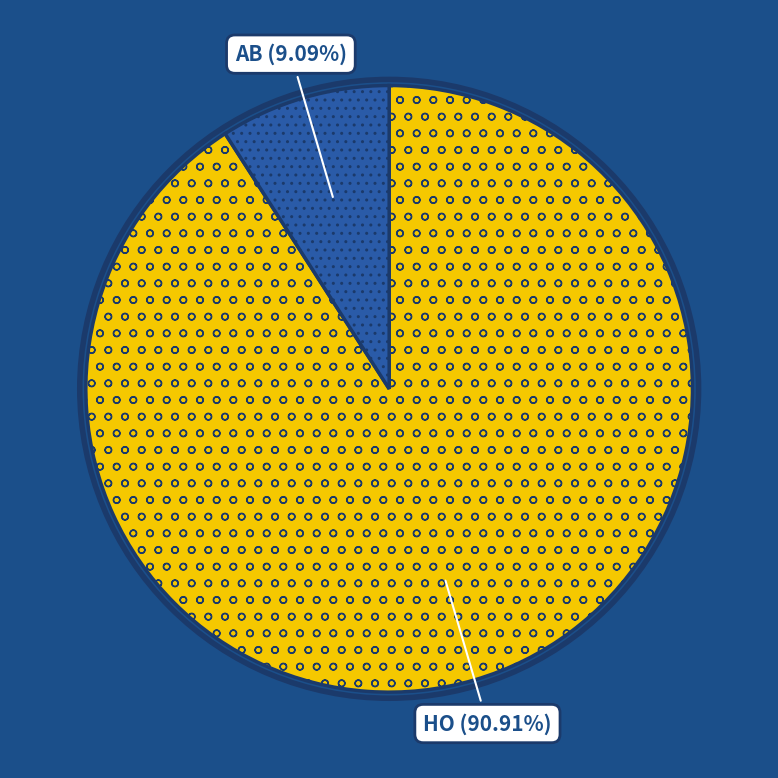

Is there any slice that represents more than half of the pie?

Yes